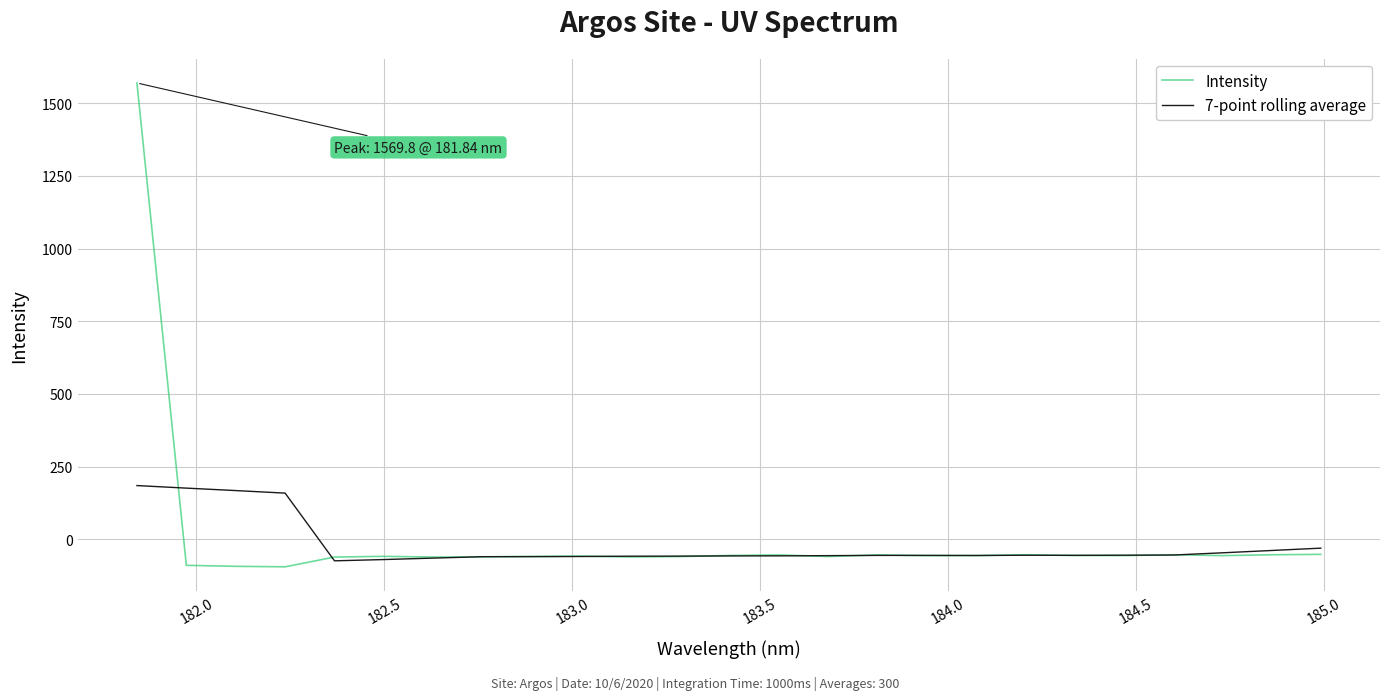

What is the minimum value shown in the chart?

-95.0